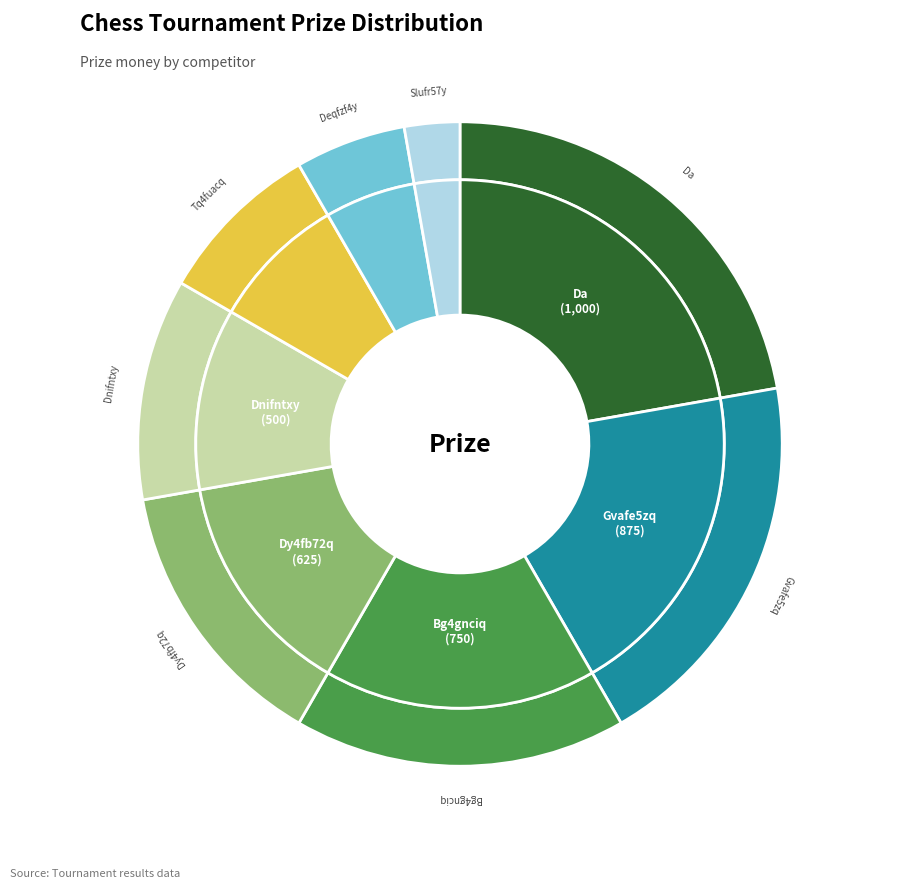

How many slices are in this pie chart?

8